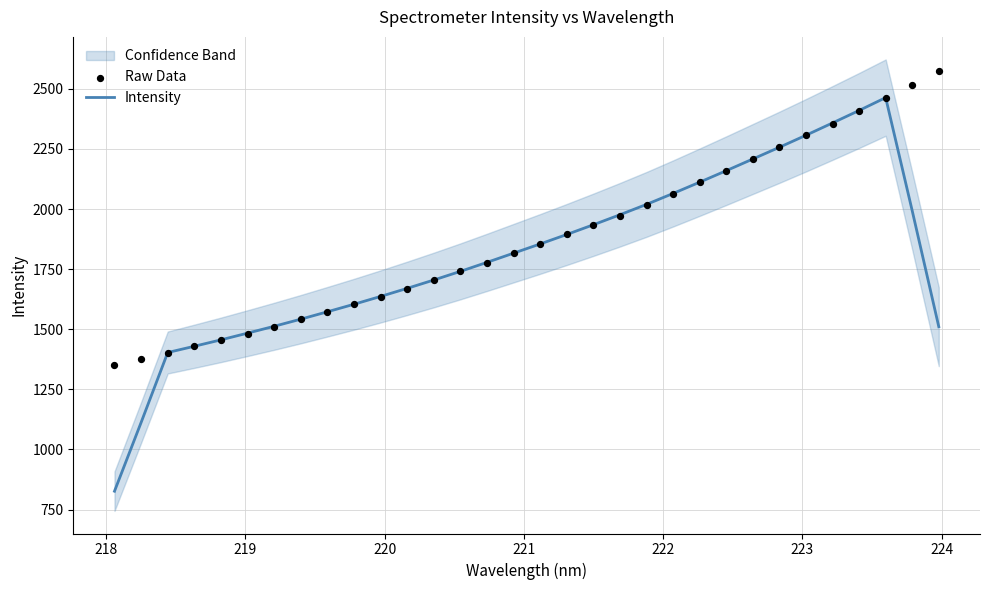

Is the value of Raw Data at 27 greater than the value of Intensity at 17?

Yes